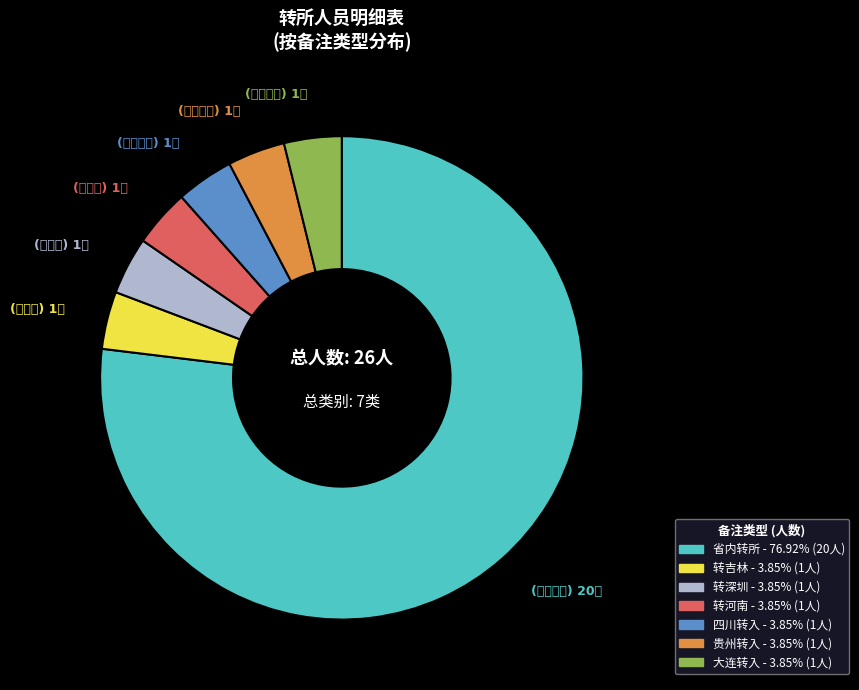

Which category has the smallest portion of the pie?

转吉林